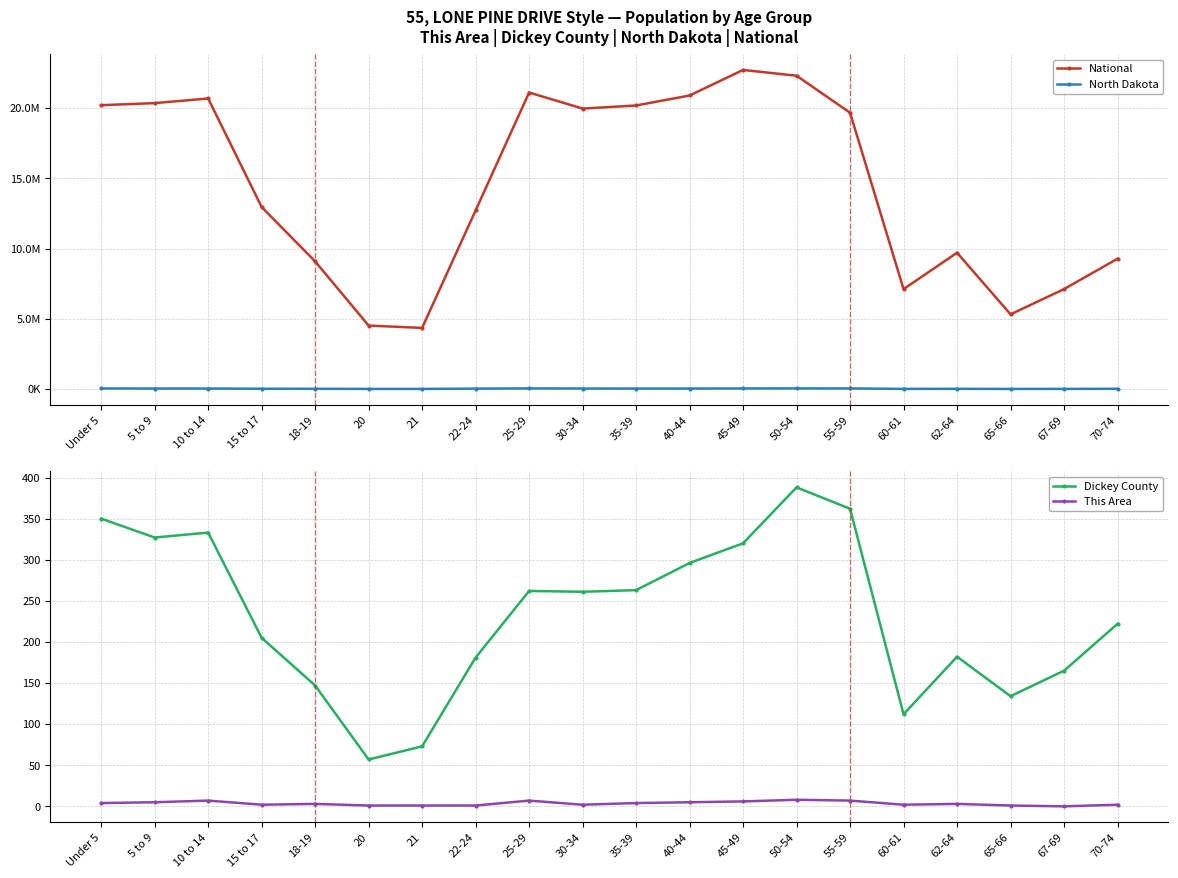

Is this an area chart (filled region under the line)?

No